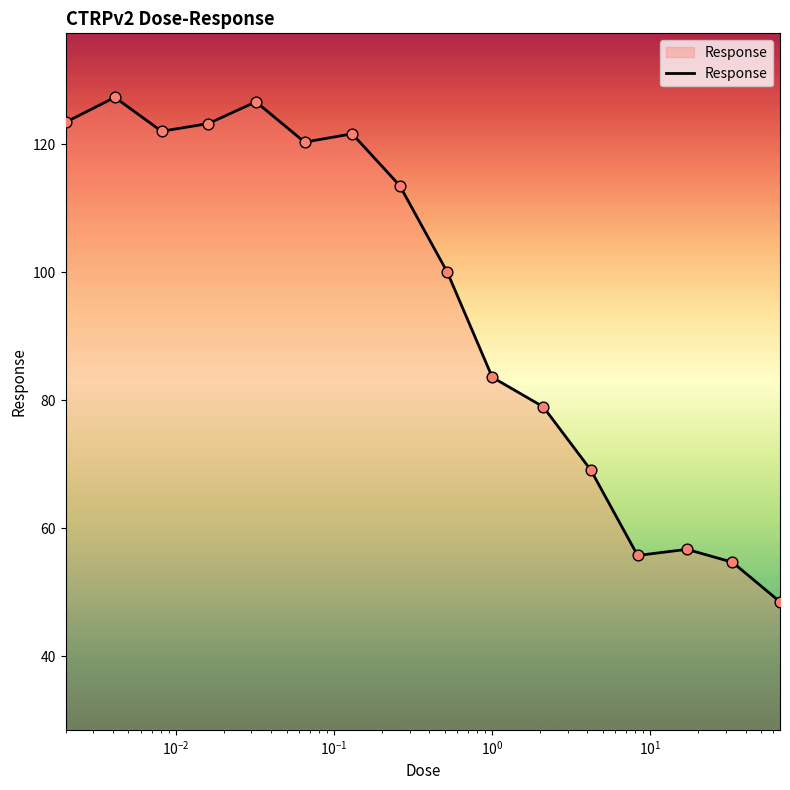

What is the difference between the maximum and minimum values?

78.8